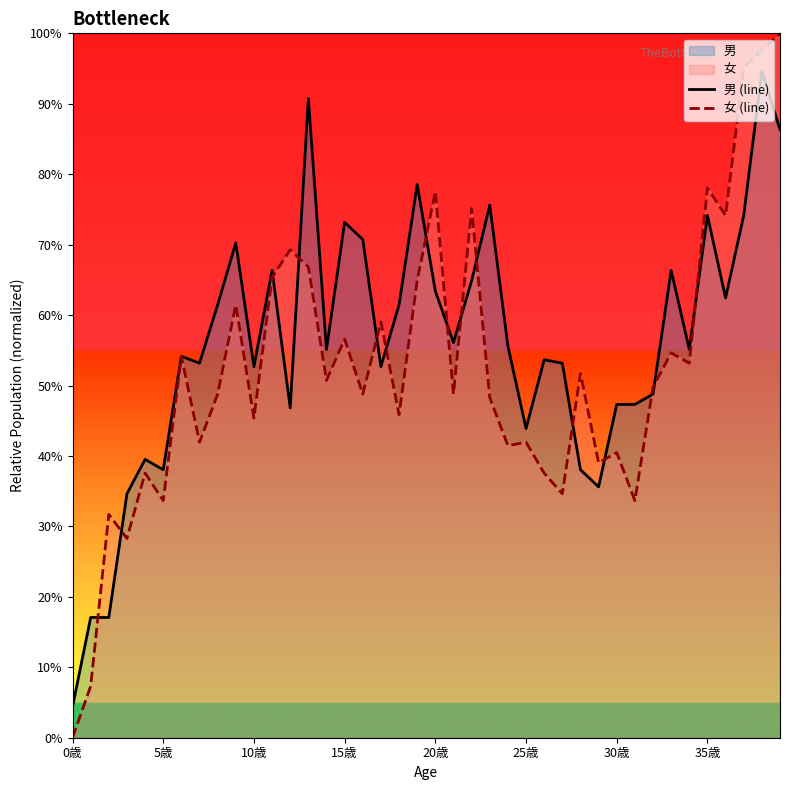

List the series in order of their overall mean, lowest first.

女 (line), 男 (line)